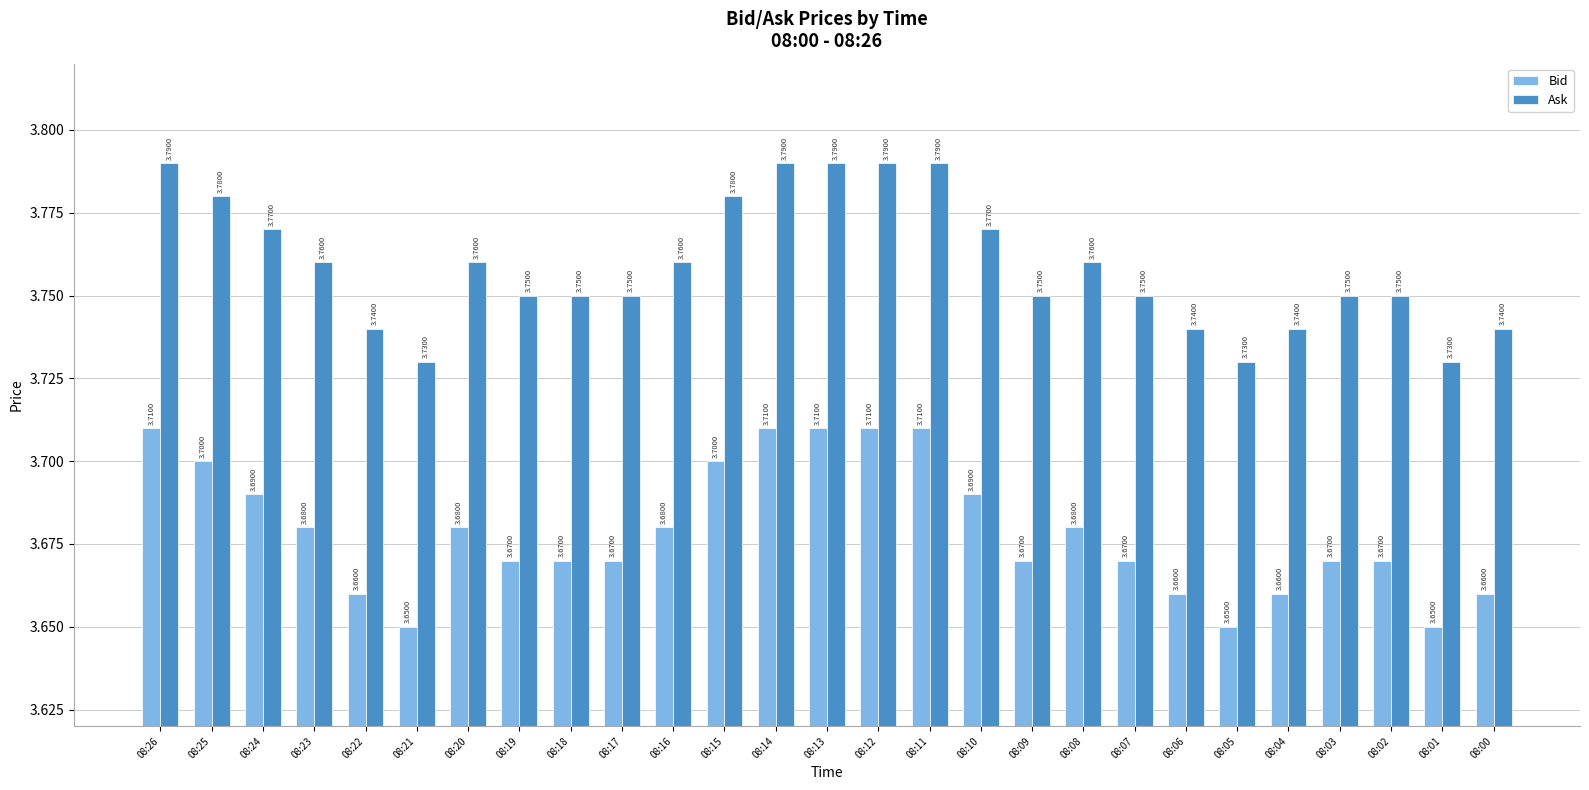

What is the sum of all Bid values?

99.3